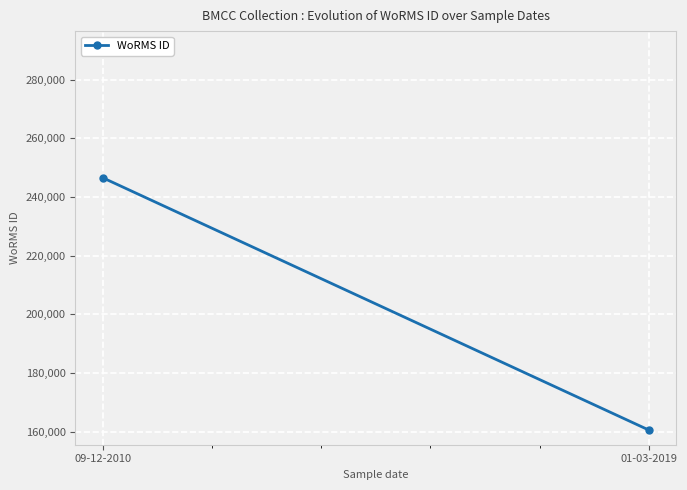

What position from the right is 01-03-2019?

1